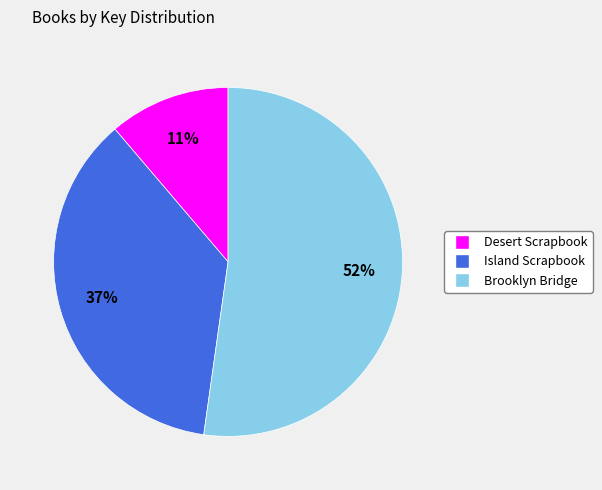

How many segments does this pie chart have?

3